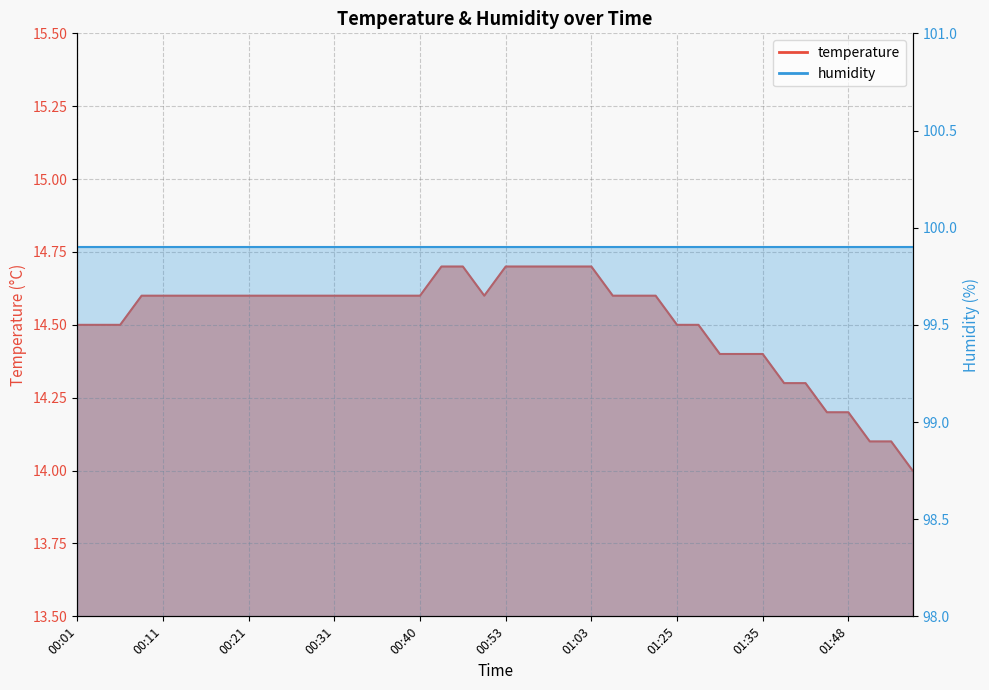

List the labels in order of value, smallest first.

01:55, 01:50, 01:53, 01:45, 01:48, 01:40, 01:43, 01:30, 01:33, 01:35, 00:01, 00:03, 00:06, 01:25, 01:28, 00:08, 00:11, 00:13, 00:16, 00:18, 00:21, 00:23, 00:26, 00:28, 00:31, 00:33, 00:35, 00:38, 00:40, 00:50, 01:14, 01:17, 01:20, 00:46, 00:48, 00:53, 00:55, 00:58, 01:00, 01:03